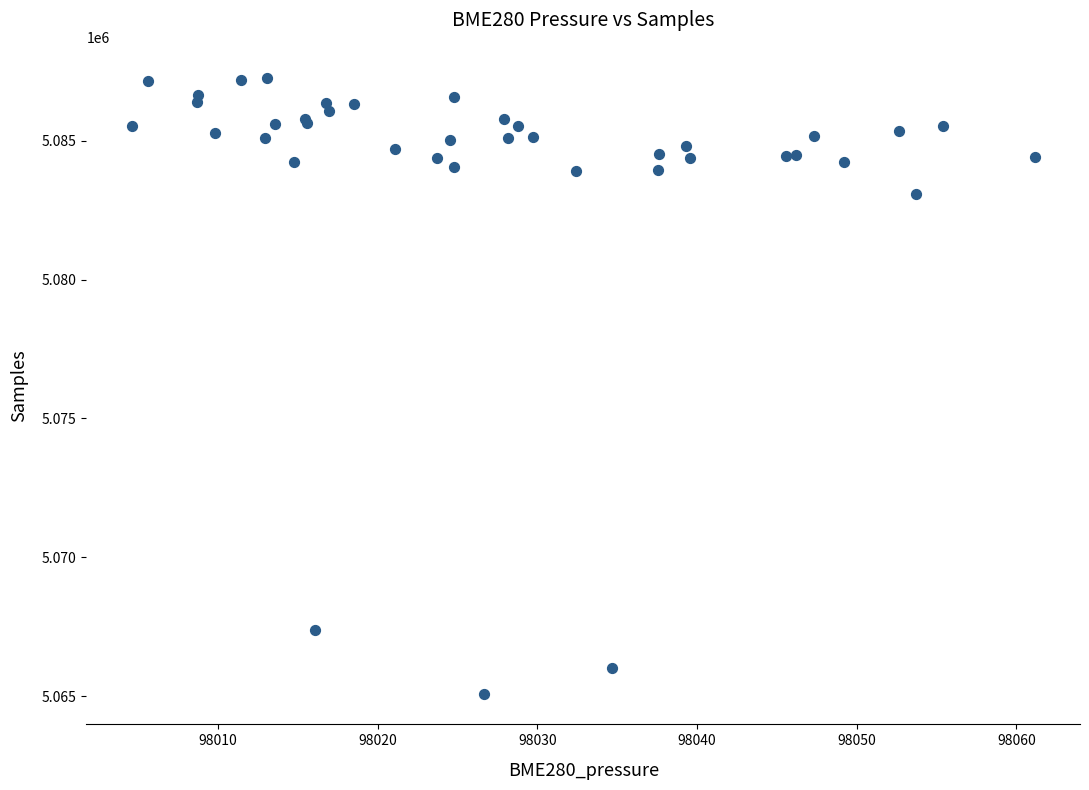

What Y value in the scatter plot is closest to 5076181?

5083079